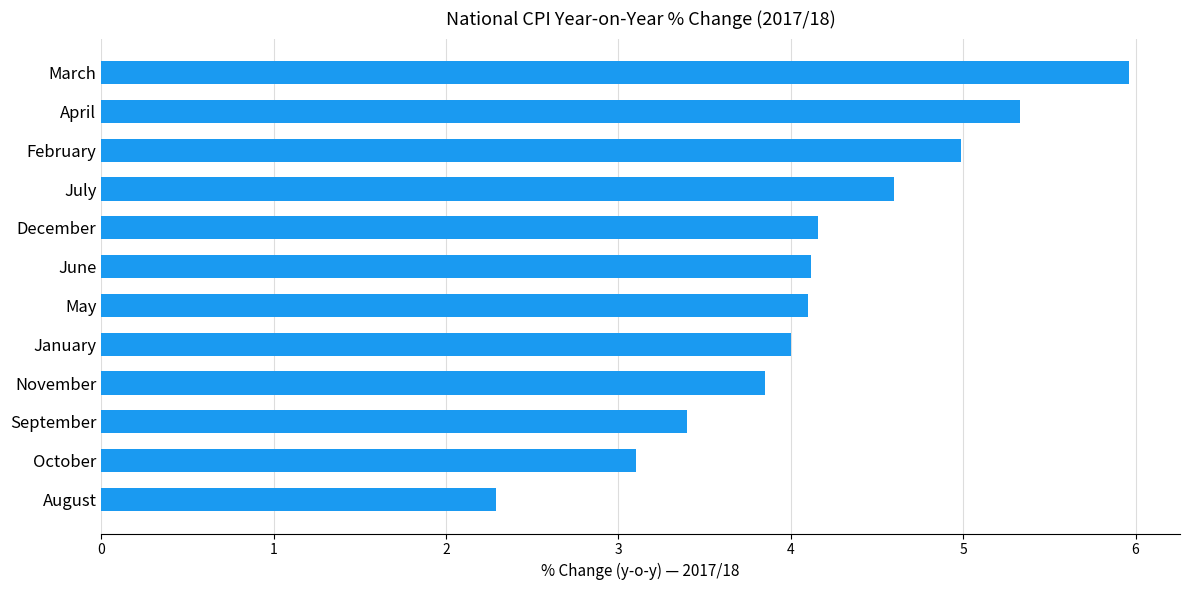

The chart shows a value of 6.0 at March. True or false?

True